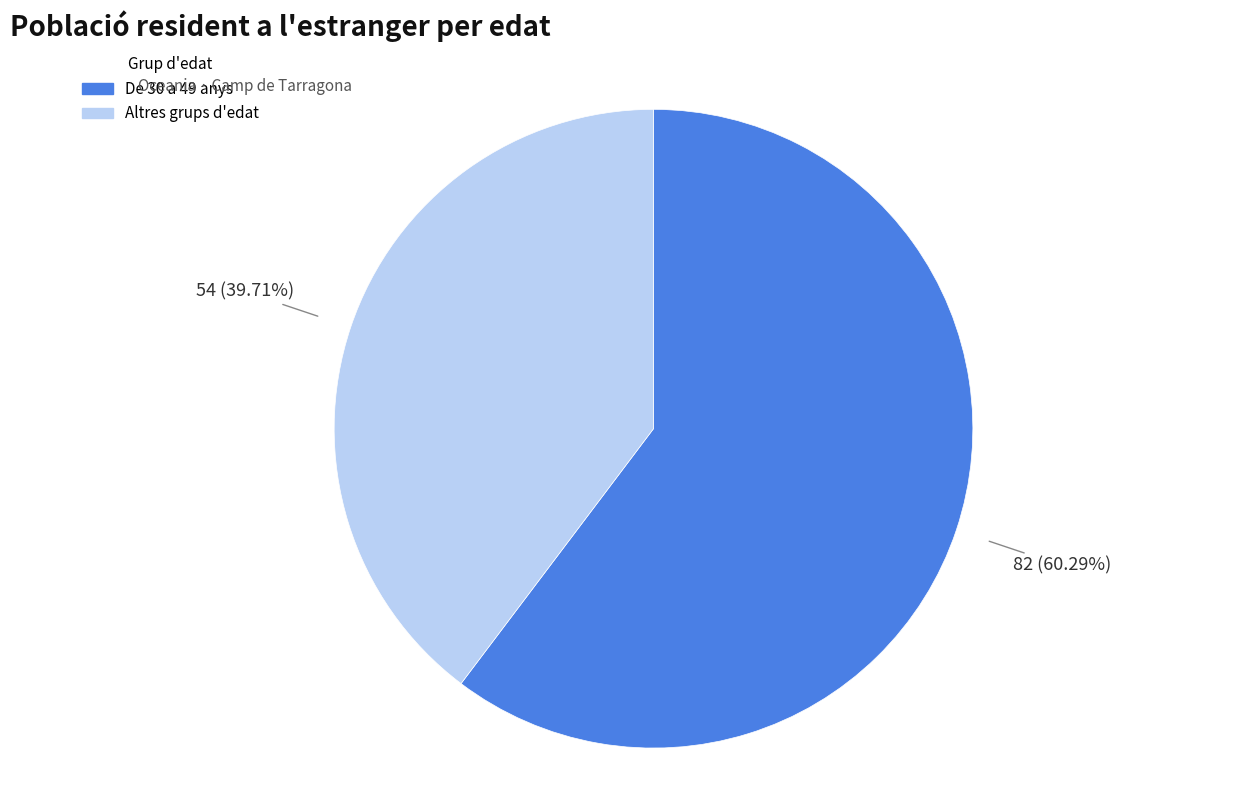

Does any single category account for the majority?

Yes